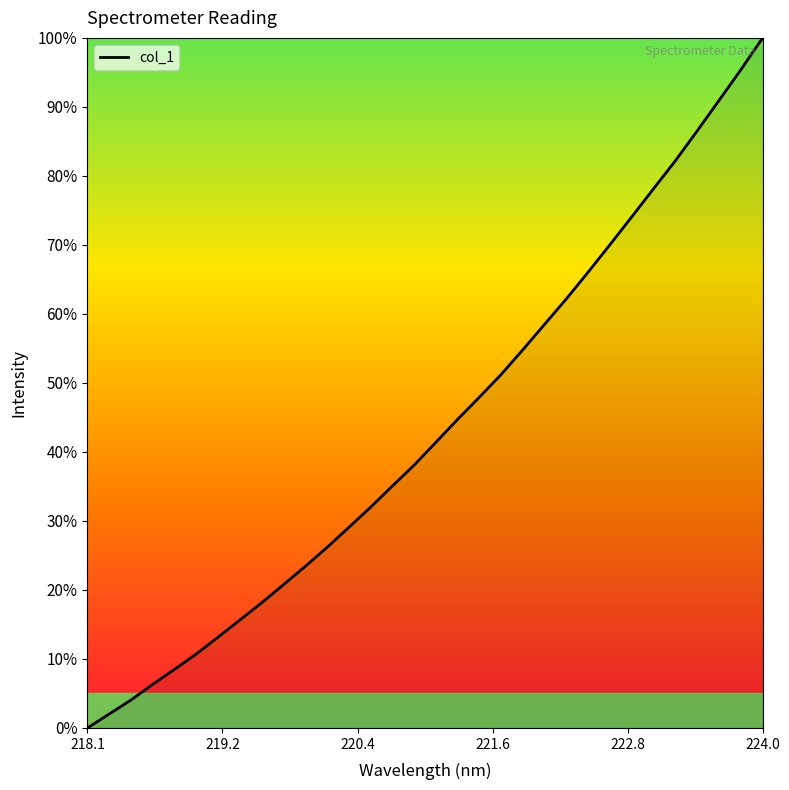

Reading left to right, what are all the values shown in this chart?

0.0	2.0	4.1	6.3	8.5	10.7	13.2	15.7	18.2	20.8	23.4	26.2	29.1	32.0	35.1	38.1	41.4	44.8	48.0	51.3	54.9	58.6	62.3	66.1	70.1	74.1	78.2	82.2	86.6	91.0	95.4	100.0